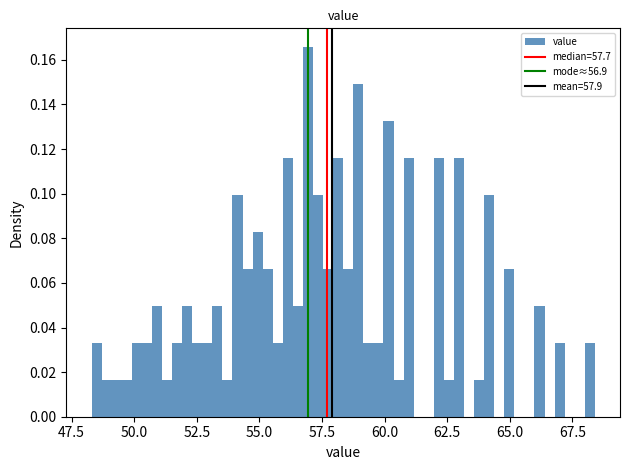

Read against the x-axis, roughly where is the centre of the tallest bar?

57.0